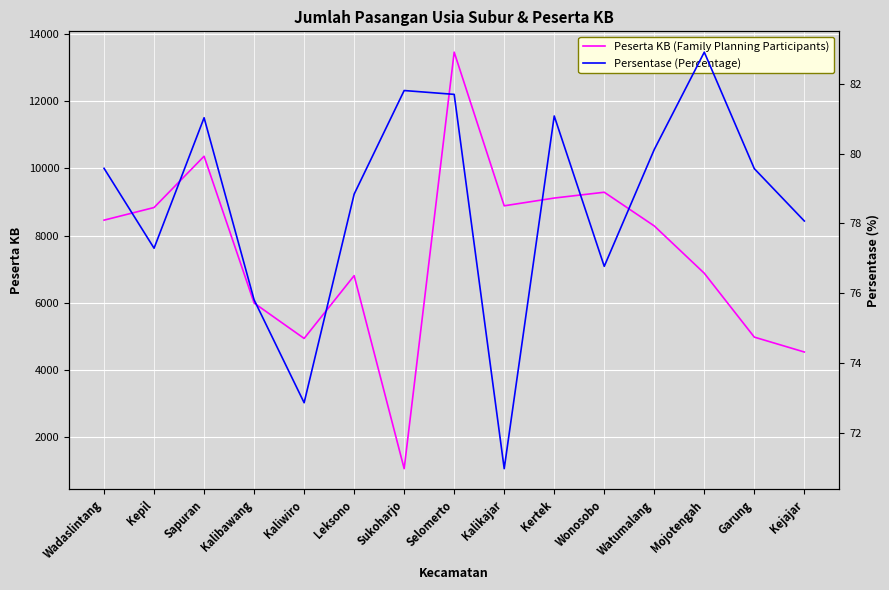

Reading left to right, list all the values displayed in this chart.

Peserta KB (Family Planning Participants): Wadaslintang=8460.0	Kepil=8836.0	Sapuran=10363.0	Kalibawang=5992.0	Kaliwiro=4939.0	Leksono=6808.0	Sukoharjo=1062.0	Selomerto=13461.0	Kalikajar=8887.0	Kertek=9118.0	Wonosobo=9291.0	Watumalang=8288.0	Mojotengah=6879.0	Garung=4978.0	Kejajar=4535.0
Persentase (Percentage): Wadaslintang=79.6	Kepil=77.3	Sapuran=81.0	Kalibawang=75.8	Kaliwiro=72.9	Leksono=78.8	Sukoharjo=81.8	Selomerto=81.7	Kalikajar=71.0	Kertek=81.1	Wonosobo=76.8	Watumalang=80.1	Mojotengah=82.9	Garung=79.6	Kejajar=78.1